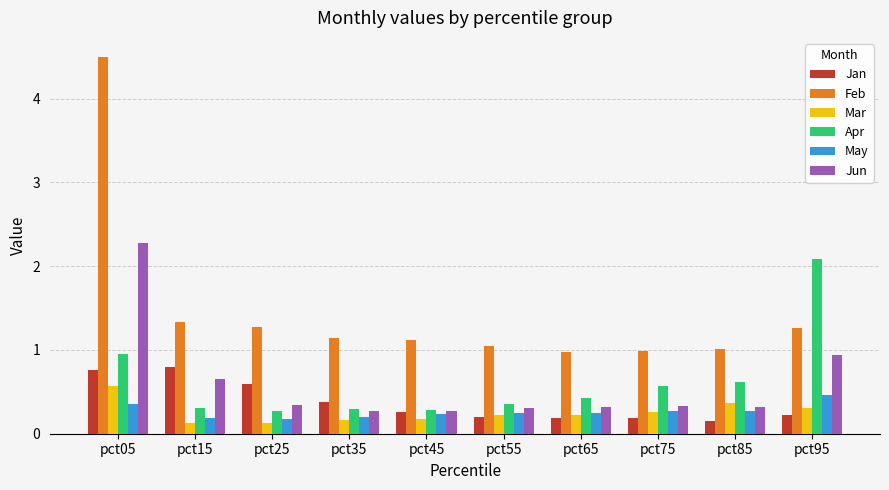

What is the highest value of the Feb series?

4.5